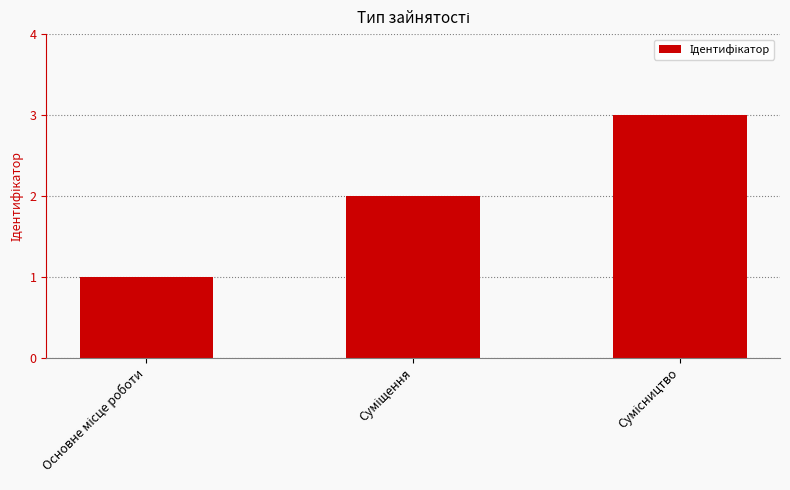

What is the maximum value shown in the chart?

3